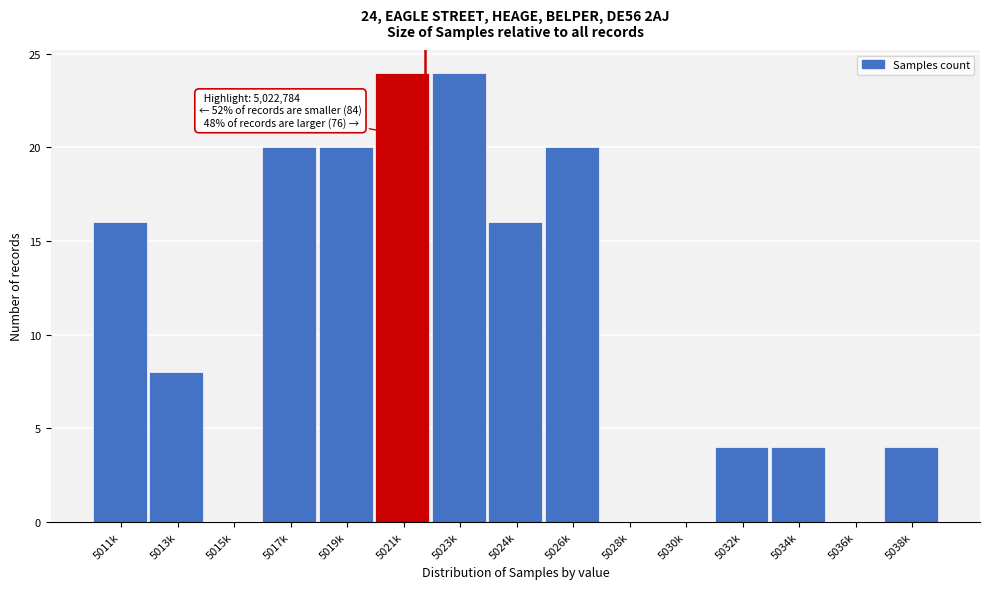

Reading right to left, transcribe all the data shown in this chart.

5038k=4	5036k=0	5034k=4	5032k=4	5030k=0	5028k=0	5026k=20	5024k=16	5023k=24	5021k=24	5019k=20	5017k=20	5015k=0	5013k=8	5011k=16